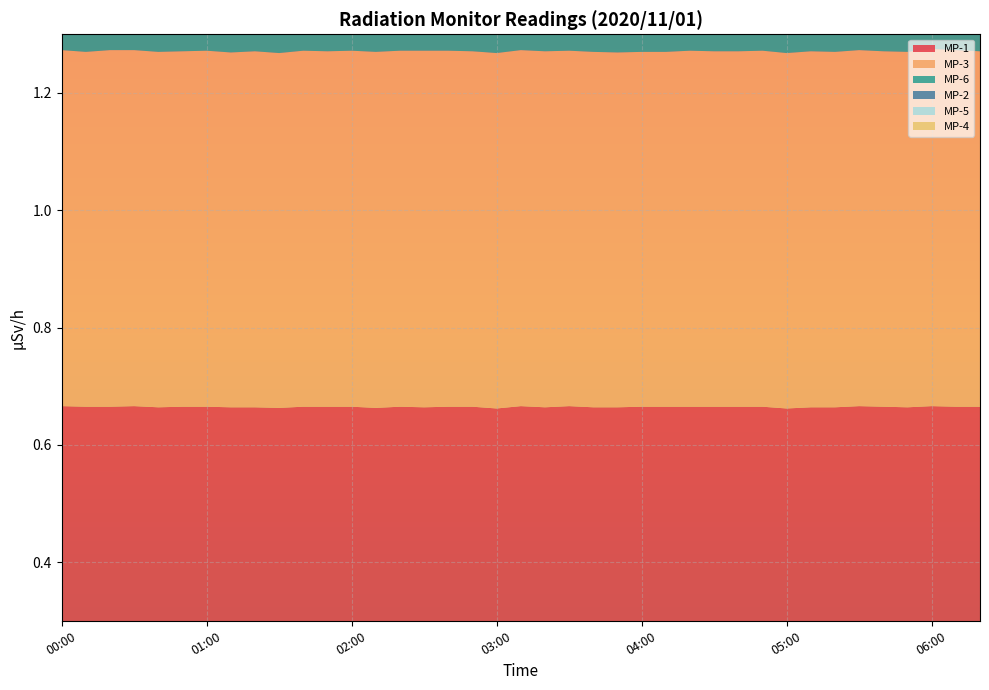

Reading right to left, transcribe all the data shown in this chart.

MP-1: 06:20=0.7	06:10=0.7	06:00=0.7	05:50=0.7	05:40=0.7	05:30=0.7	05:20=0.7	05:10=0.7	05:00=0.7	04:50=0.7	04:40=0.7	04:30=0.7	04:20=0.7	04:10=0.7	04:00=0.7	03:50=0.7	03:40=0.7	03:30=0.7	03:20=0.7	03:10=0.7	03:00=0.7	02:50=0.7	02:40=0.7	02:30=0.7	02:20=0.7	02:10=0.7	02:00=0.7	01:50=0.7	01:40=0.7	01:30=0.7	01:20=0.7	01:10=0.7	01:00=0.7	00:50=0.7	00:40=0.7	00:30=0.7	00:20=0.7	00:10=0.7	00:00=0.7
MP-3: 06:20=0.6	06:10=0.6	06:00=0.6	05:50=0.6	05:40=0.6	05:30=0.6	05:20=0.6	05:10=0.6	05:00=0.6	04:50=0.6	04:40=0.6	04:30=0.6	04:20=0.6	04:10=0.6	04:00=0.6	03:50=0.6	03:40=0.6	03:30=0.6	03:20=0.6	03:10=0.6	03:00=0.6	02:50=0.6	02:40=0.6	02:30=0.6	02:20=0.6	02:10=0.6	02:00=0.6	01:50=0.6	01:40=0.6	01:30=0.6	01:20=0.6	01:10=0.6	01:00=0.6	00:50=0.6	00:40=0.6	00:30=0.6	00:20=0.6	00:10=0.6	00:00=0.6
MP-6: 06:20=0.4	06:10=0.4	06:00=0.4	05:50=0.4	05:40=0.4	05:30=0.4	05:20=0.4	05:10=0.4	05:00=0.4	04:50=0.4	04:40=0.4	04:30=0.4	04:20=0.4	04:10=0.4	04:00=0.4	03:50=0.4	03:40=0.4	03:30=0.4	03:20=0.4	03:10=0.4	03:00=0.4	02:50=0.4	02:40=0.4	02:30=0.4	02:20=0.4	02:10=0.4	02:00=0.4	01:50=0.4	01:40=0.4	01:30=0.4	01:20=0.4	01:10=0.4	01:00=0.4	00:50=0.4	00:40=0.4	00:30=0.4	00:20=0.4	00:10=0.4	00:00=0.4
MP-2: 06:20=1.0	06:10=1.0	06:00=1.0	05:50=1.0	05:40=1.0	05:30=1.0	05:20=1.0	05:10=1.0	05:00=1.0	04:50=1.0	04:40=1.0	04:30=1.0	04:20=1.0	04:10=1.0	04:00=1.0	03:50=1.0	03:40=1.0	03:30=1.0	03:20=1.0	03:10=1.0	03:00=1.0	02:50=1.0	02:40=1.0	02:30=1.0	02:20=1.0	02:10=1.0	02:00=1.0	01:50=1.0	01:40=1.0	01:30=1.0	01:20=1.0	01:10=1.0	01:00=1.0	00:50=1.0	00:40=1.0	00:30=1.0	00:20=1.0	00:10=1.0	00:00=1.0
MP-5: 06:20=0.8	06:10=0.8	06:00=0.8	05:50=0.8	05:40=0.9	05:30=0.9	05:20=0.8	05:10=0.8	05:00=0.9	04:50=0.9	04:40=0.8	04:30=0.9	04:20=0.9	04:10=0.9	04:00=0.9	03:50=0.9	03:40=0.8	03:30=0.8	03:20=0.9	03:10=0.8	03:00=0.9	02:50=0.9	02:40=0.8	02:30=0.9	02:20=0.9	02:10=0.9	02:00=0.8	01:50=0.9	01:40=0.8	01:30=0.9	01:20=0.9	01:10=0.9	01:00=0.9	00:50=0.9	00:40=0.9	00:30=0.9	00:20=0.9	00:10=0.9	00:00=0.9
MP-4: 06:20=1.2	06:10=1.2	06:00=1.2	05:50=1.2	05:40=1.2	05:30=1.2	05:20=1.2	05:10=1.2	05:00=1.2	04:50=1.2	04:40=1.2	04:30=1.2	04:20=1.2	04:10=1.2	04:00=1.2	03:50=1.2	03:40=1.2	03:30=1.2	03:20=1.2	03:10=1.2	03:00=1.2	02:50=1.2	02:40=1.2	02:30=1.2	02:20=1.2	02:10=1.2	02:00=1.2	01:50=1.2	01:40=1.2	01:30=1.2	01:20=1.2	01:10=1.2	01:00=1.2	00:50=1.2	00:40=1.2	00:30=1.2	00:20=1.2	00:10=1.2	00:00=1.2